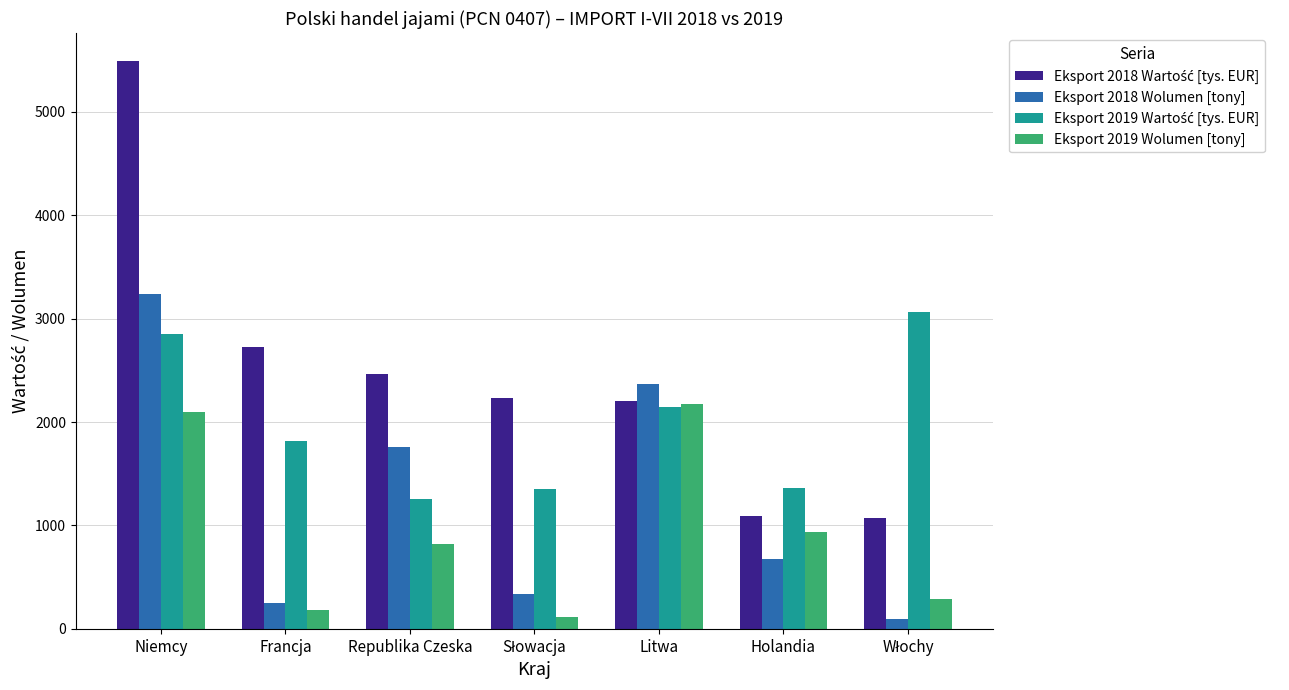

At which category is the sum across all series the highest?

Niemcy